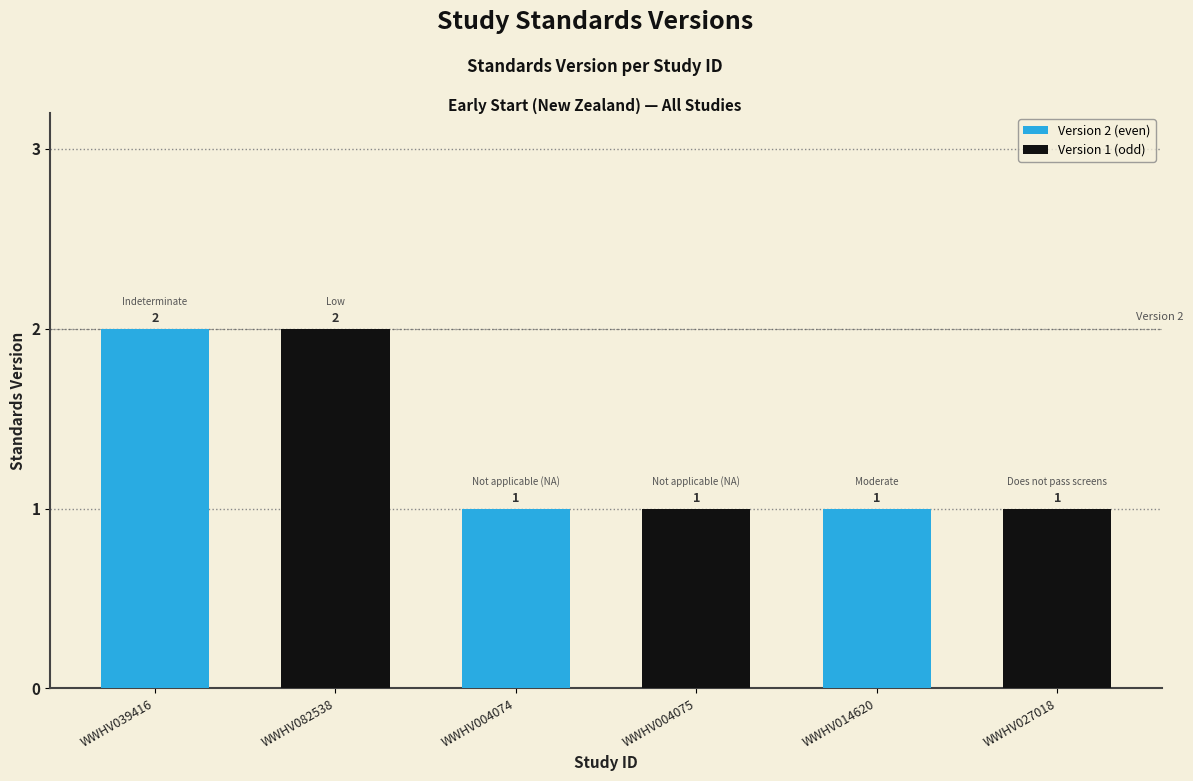

Reading left to right, transcribe all the data shown in this chart.

2	2	1	1	1	1